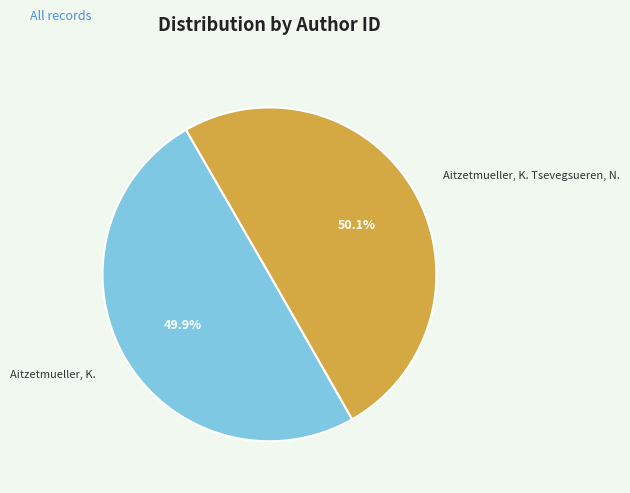

The Aitzetmueller, K. slice represents 50% of the pie. True or false?

True